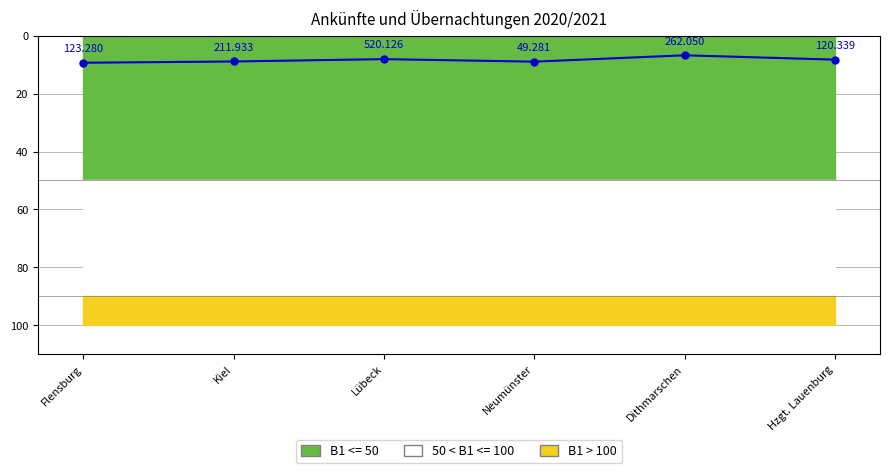

The value at Hzgt. Lauenburg is 2.7. True or false?

False